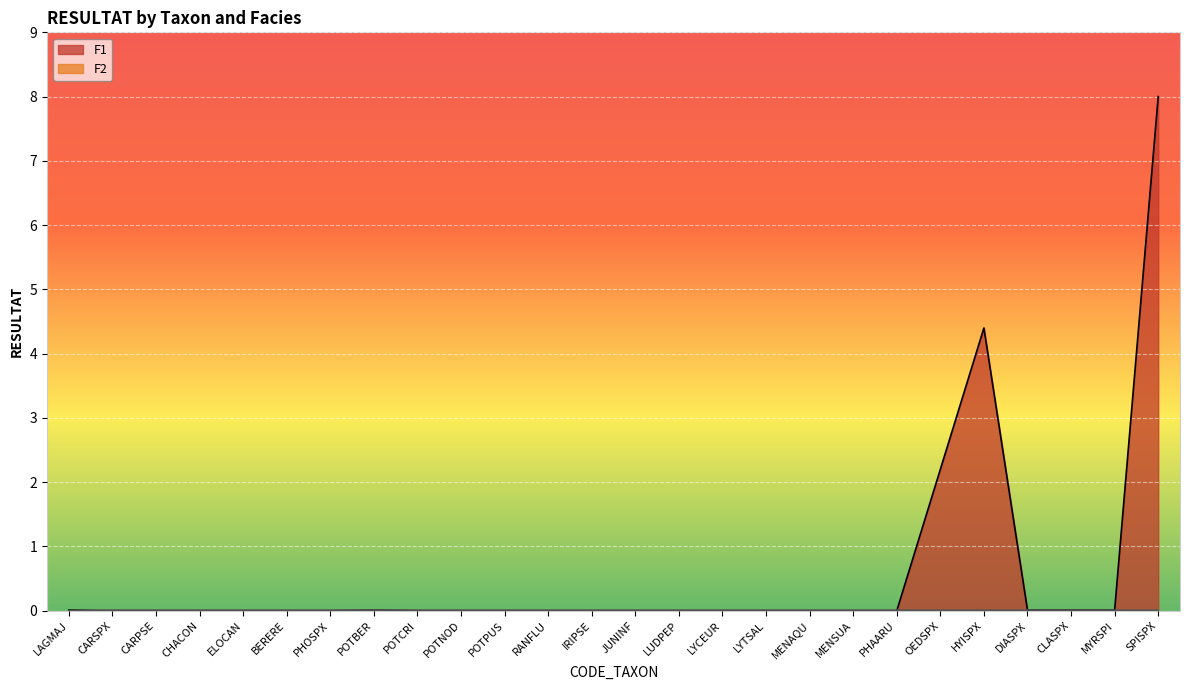

True or false: F1_RESULTAT and F2_RESULTAT cross at least once.

True